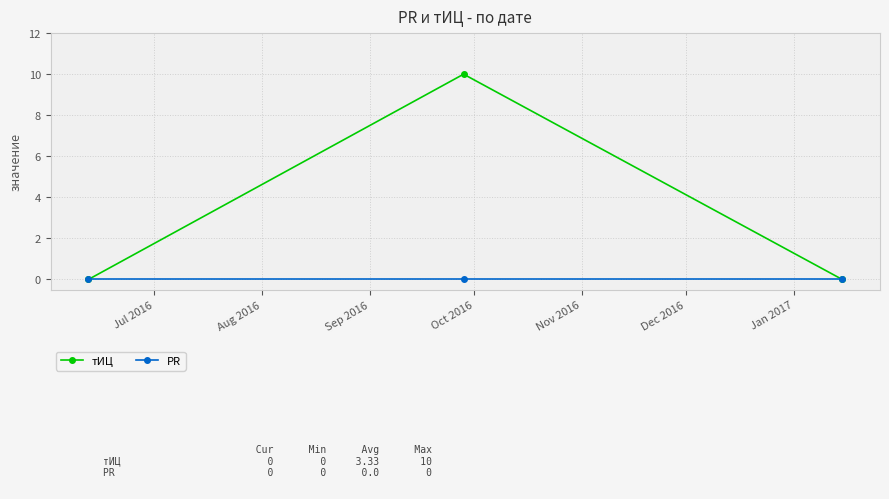

What is the value of the тИЦ point at the 2nd from the left?

10